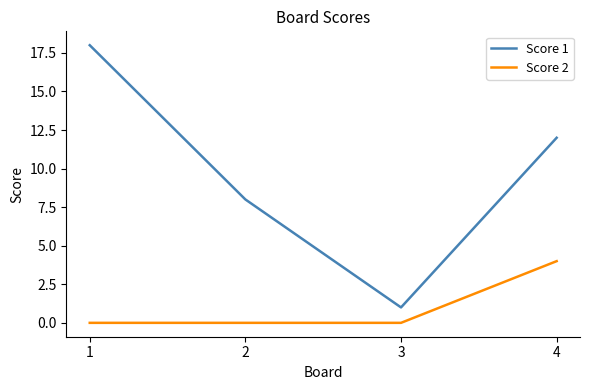

At which label does Score 2 reach its peak?

4